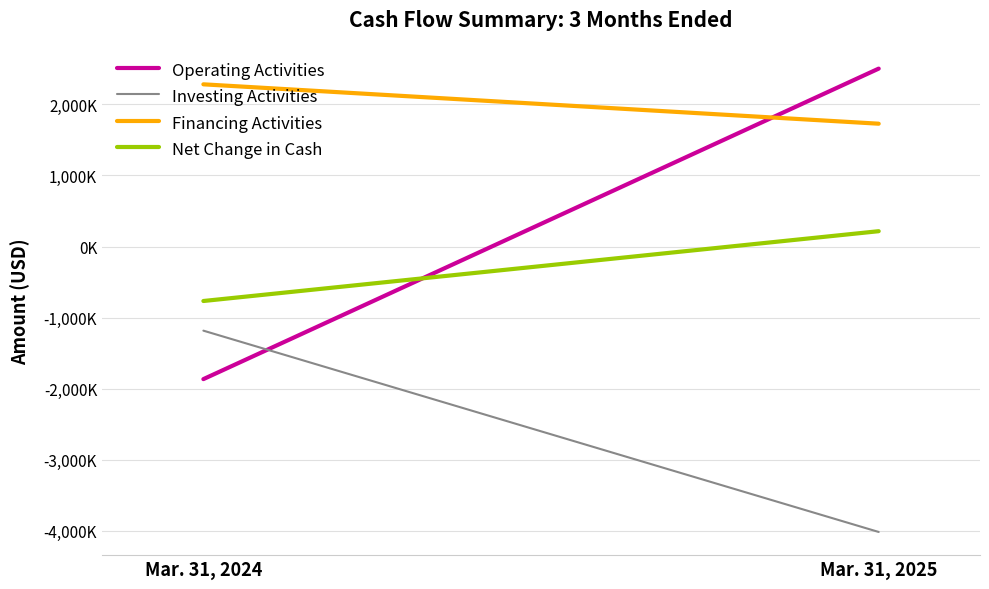

What is the smallest value displayed?

-4015000